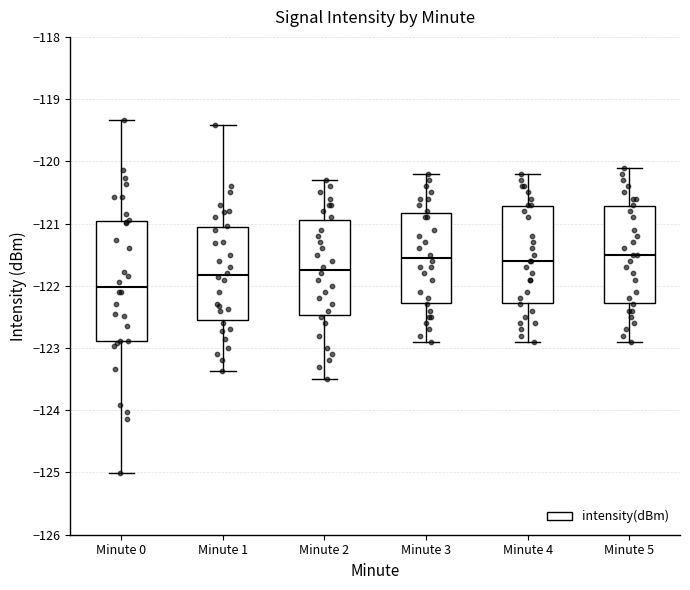

Where does the lower whisker of the box for Minute 3 end on the y-axis? The values are not printed on the chart, so give them approximately, as read against the axis.

-122.9